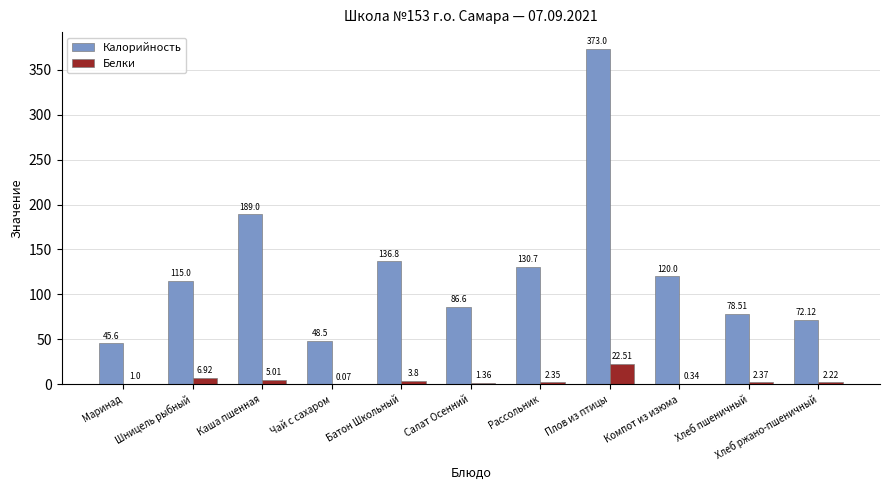

Which category has the highest value in the Калорийность series?

Плов из птицы